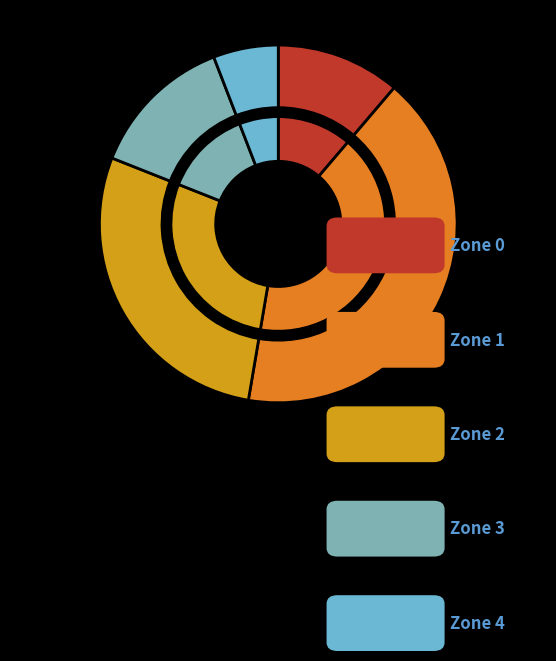

Is there any slice that represents more than half of the pie?

No